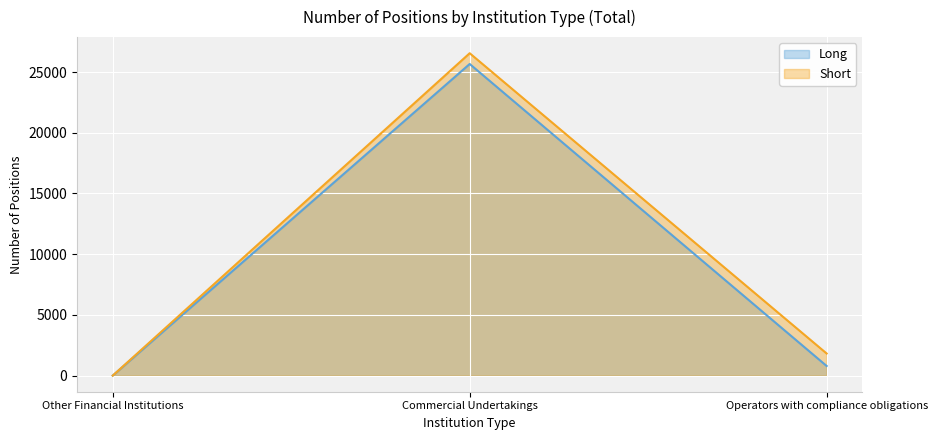

Read the Long value at Commercial Undertakings, to the nearest 100.

25700